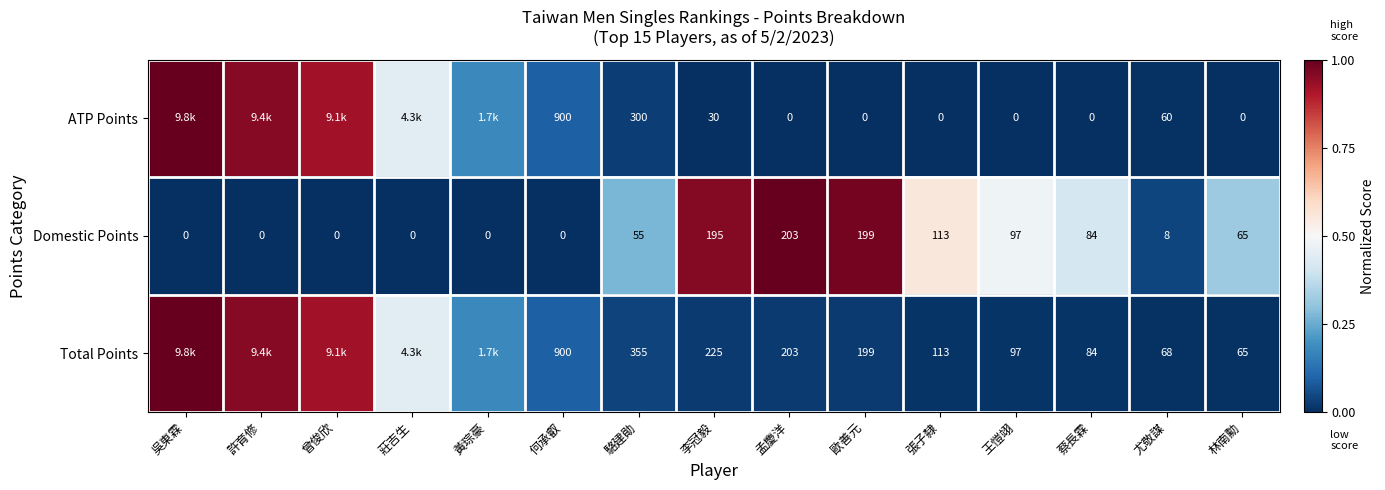

Which series changed the most between 駱建勛 and 蔡長霖?

ATP Points